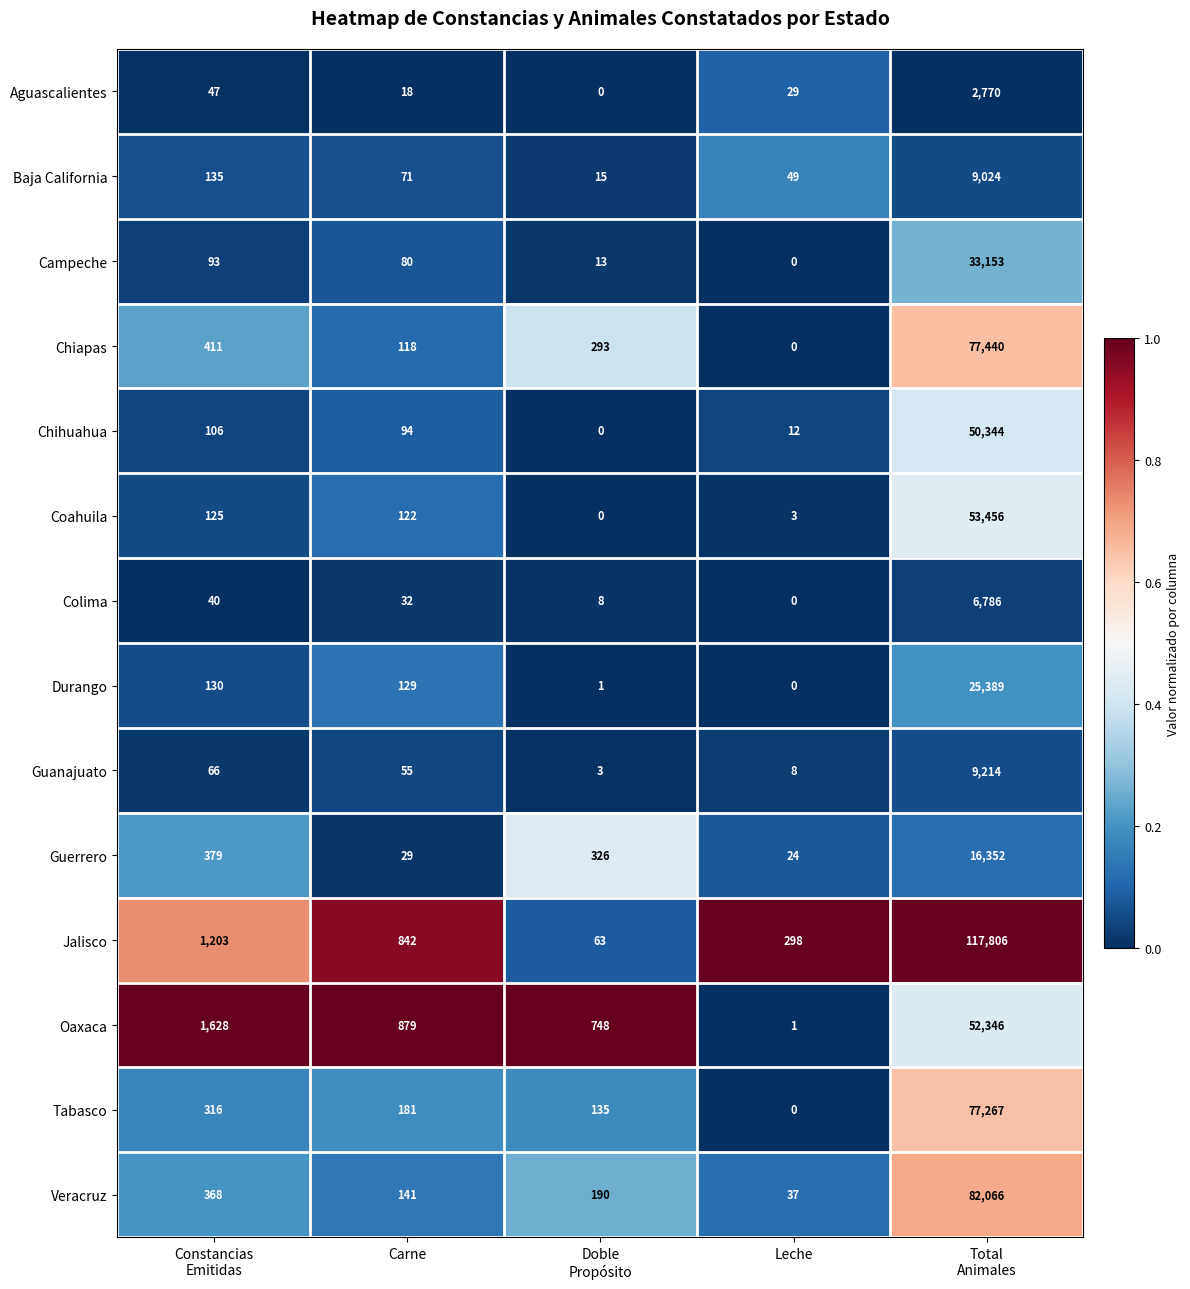

At which category is the sum across all series the highest?

Total
Animales